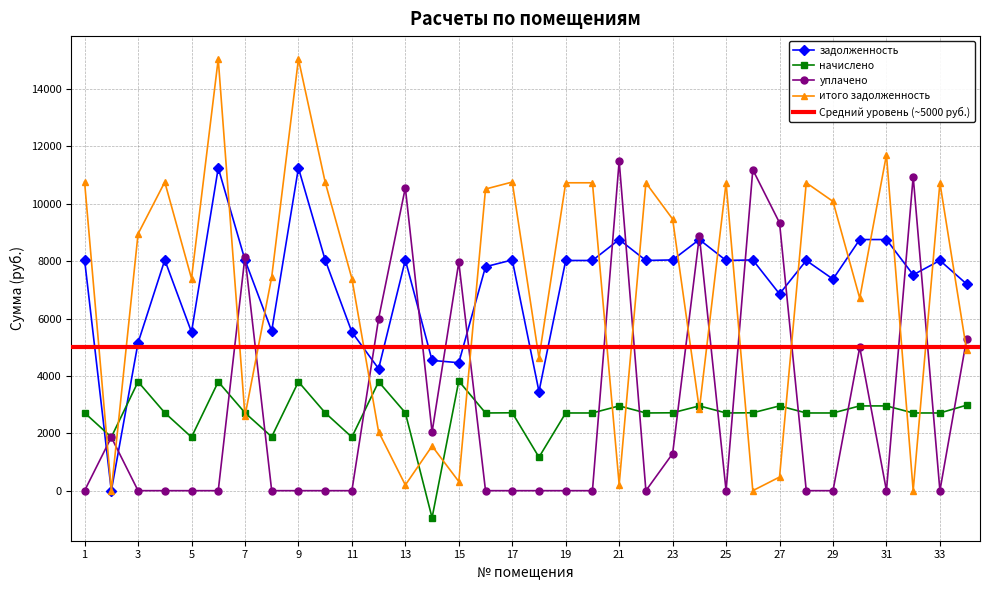

What is the smallest value displayed?

-945.6